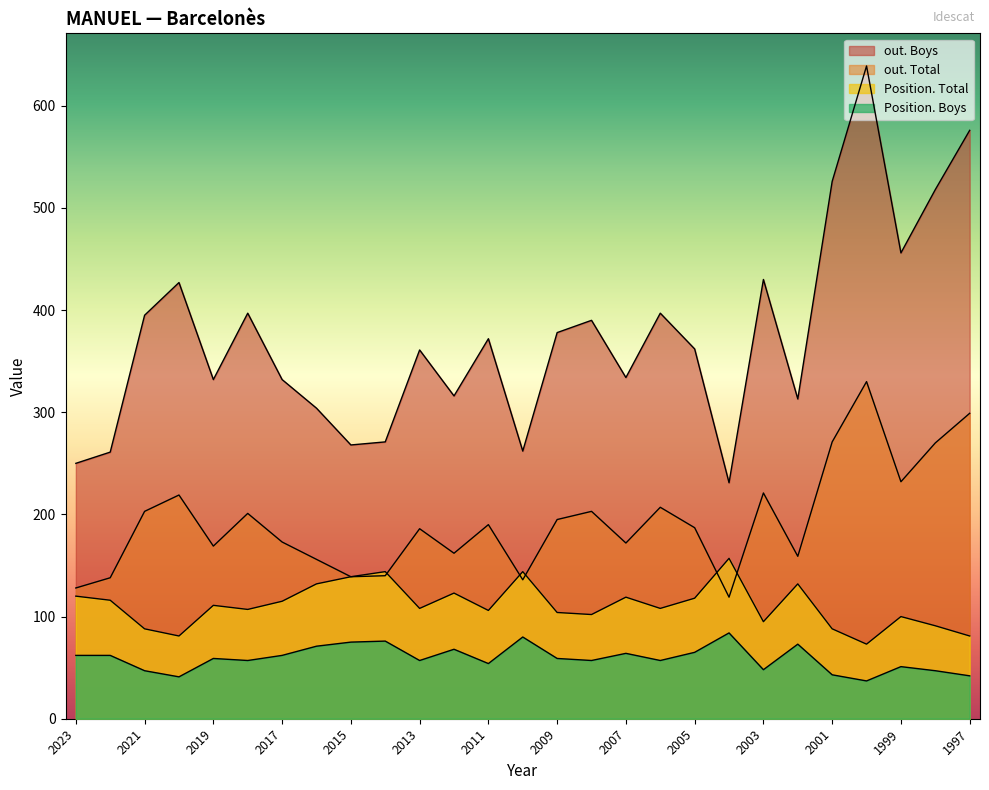

What is the difference between the second highest and second lowest values in the Position. Boys series?

39